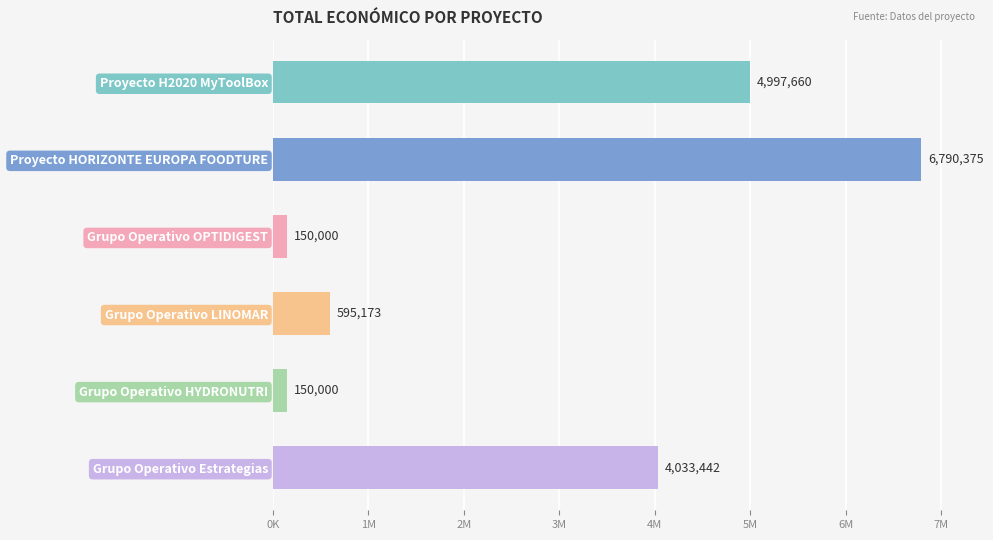

Between Grupo Operativo HYDRONUTRI and Grupo Operativo LINOMAR, which is larger?

Grupo Operativo LINOMAR